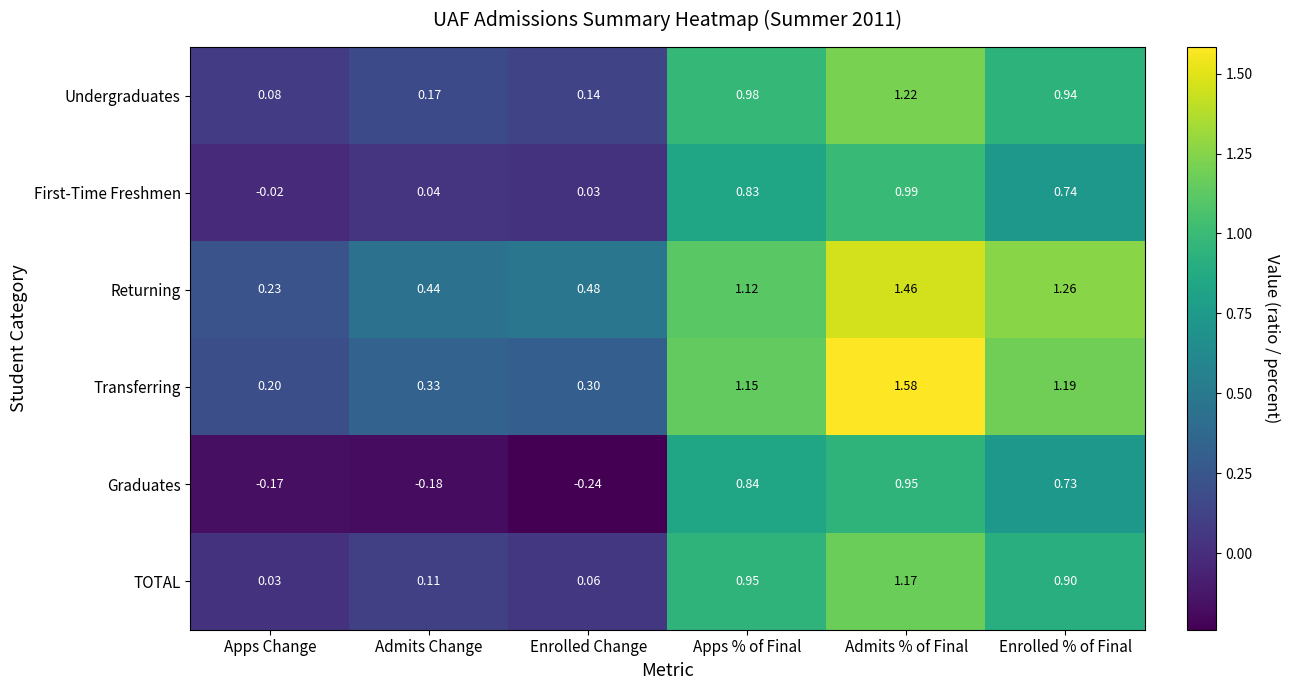

At Apps Change, list the series in order from largest to smallest.

Returning, Transferring, Undergraduates, TOTAL, First-Time Freshmen, Graduates